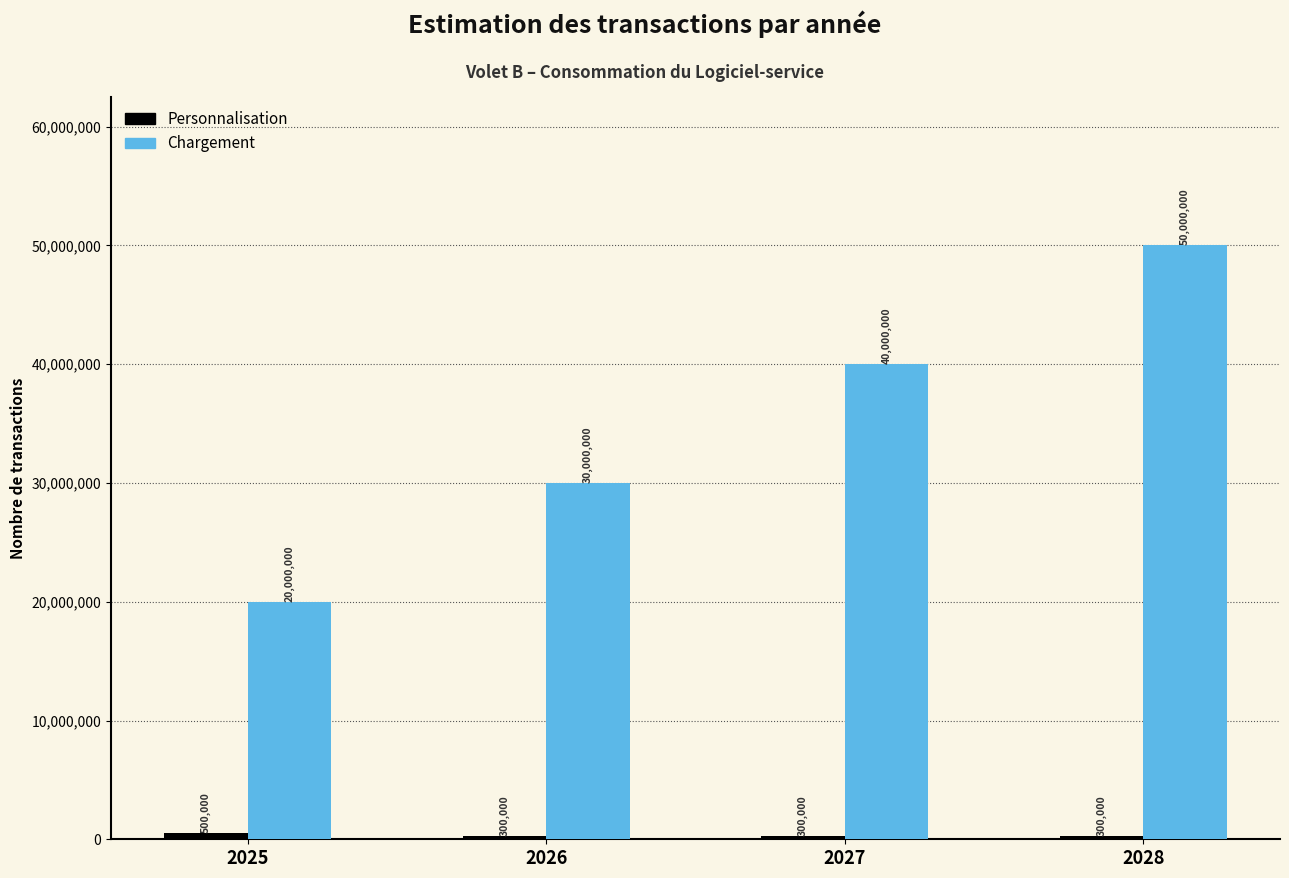

What is the difference between the maximum and second lowest values in the Chargement series?

20000000